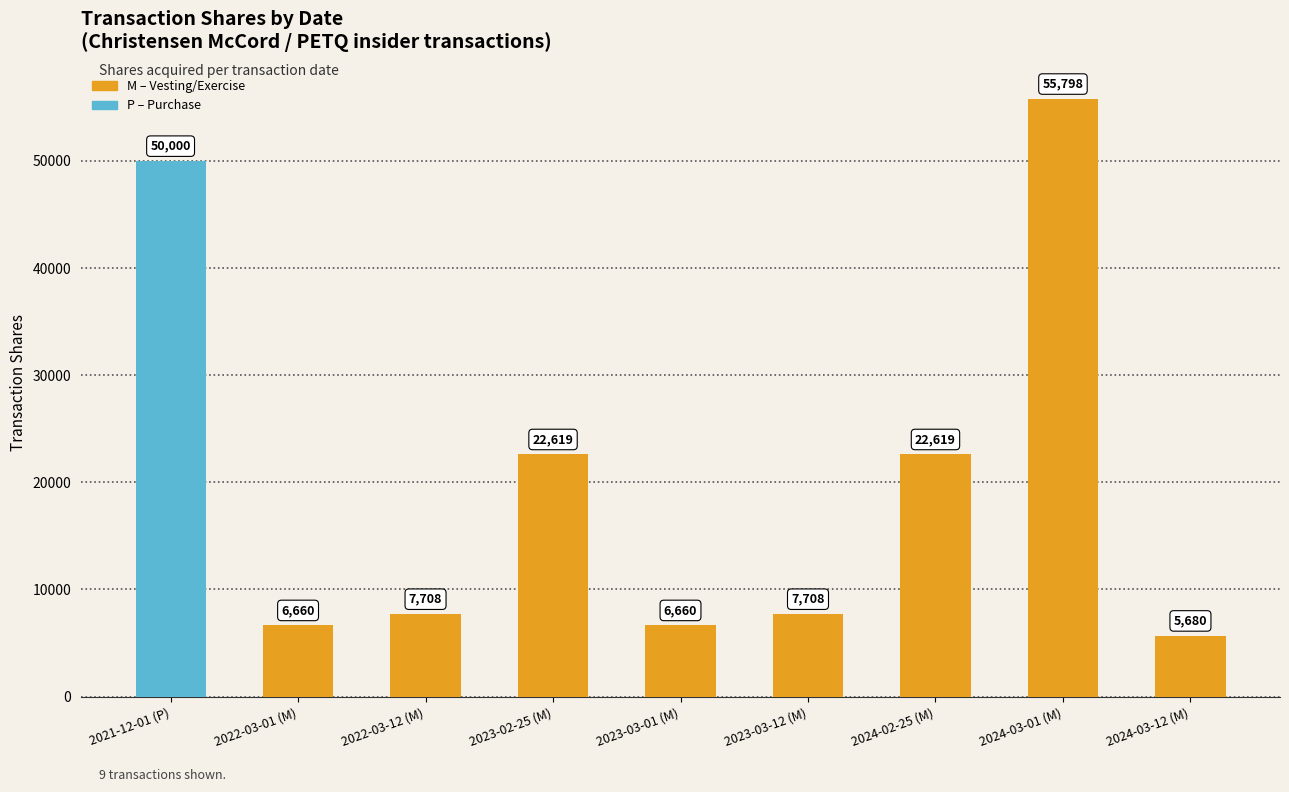

How many bars are there in total?

9